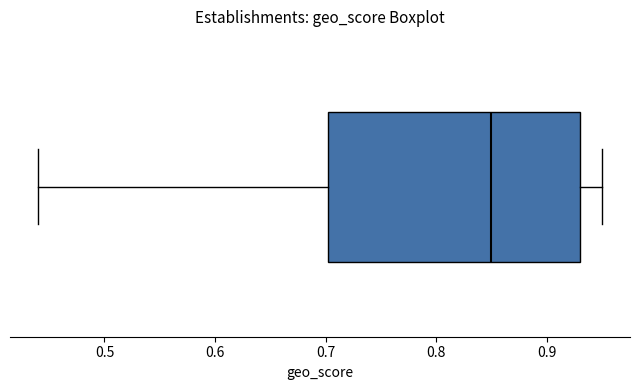

Where does the left whisker of the box end on the x-axis? The values are not printed on the chart, so give them approximately, as read against the axis.

0.44